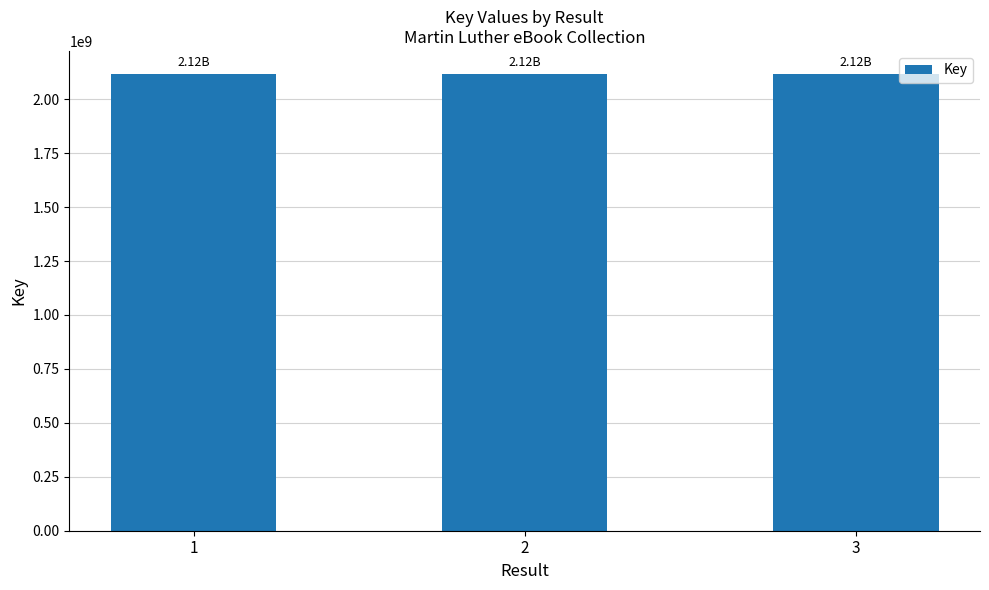

Approximately how many times larger is the value at 2 compared to 3?

1.0